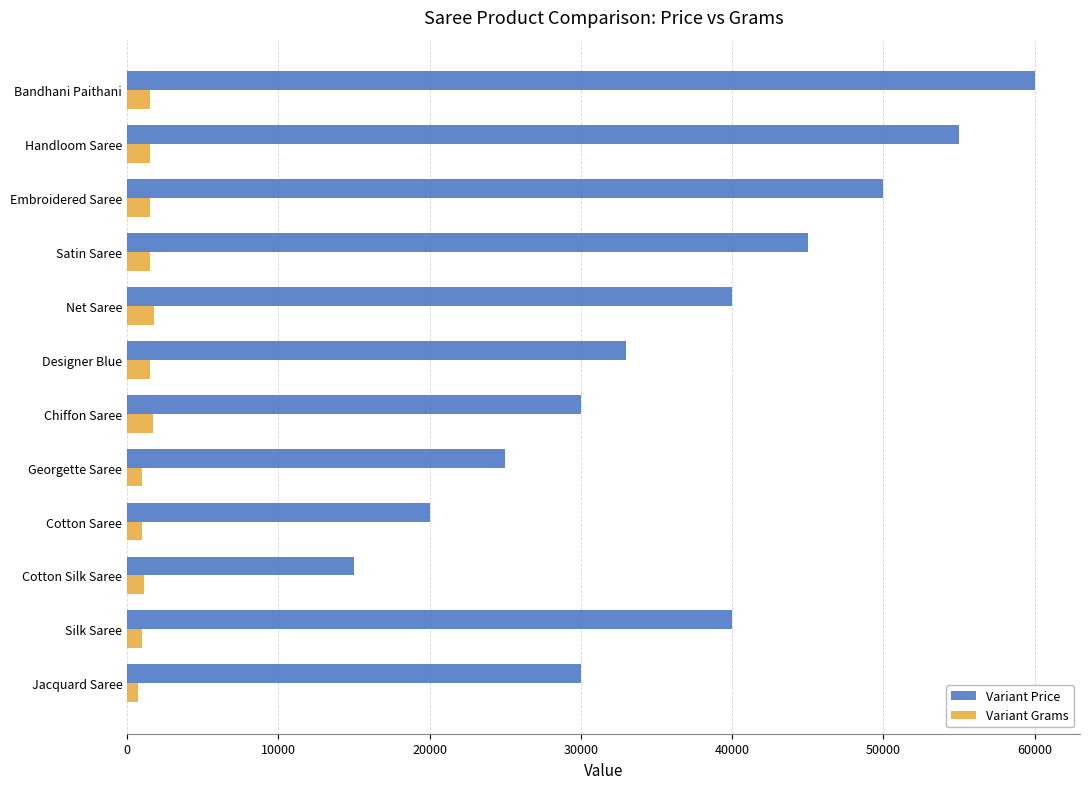

What are all the series names shown in the legend?

Variant Price, Variant Grams